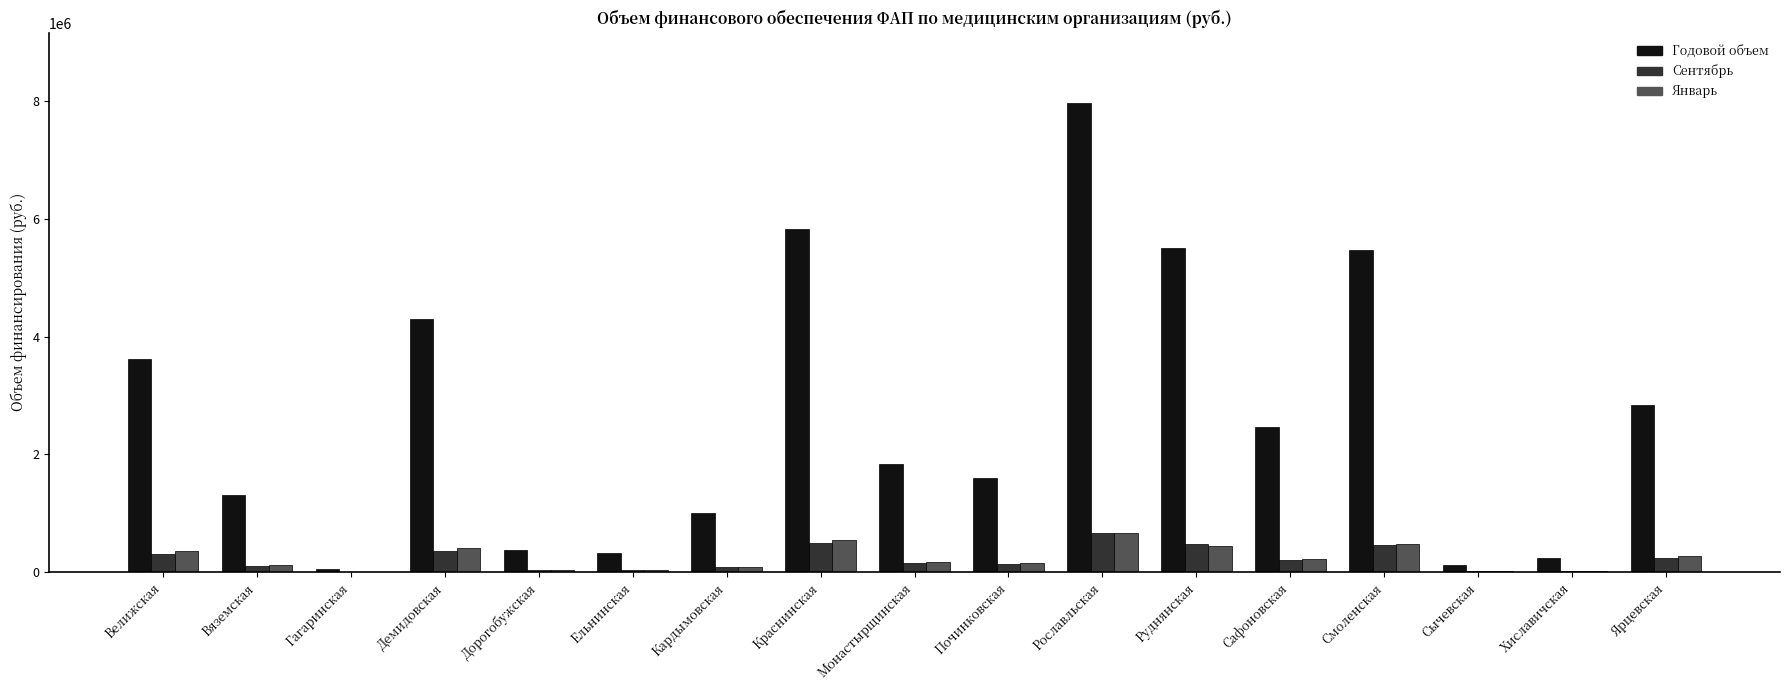

At which label does Годовой объем reach its peak?

Рославльская